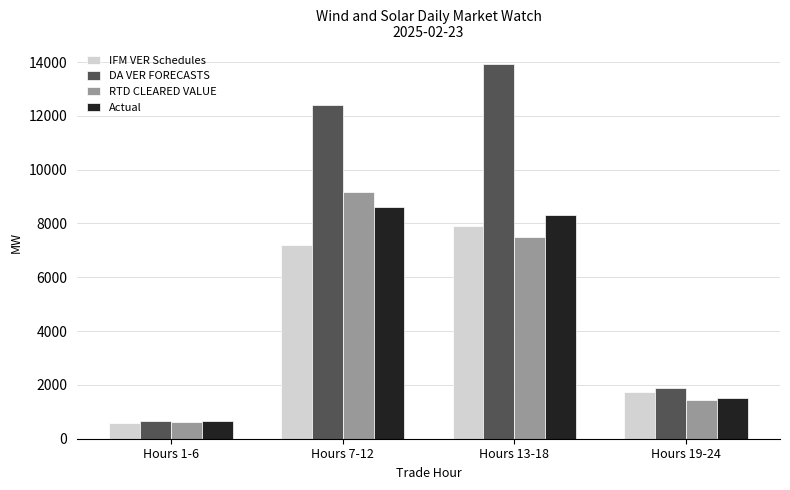

What is the label of the 3rd bar from the left?

Hours 13-18